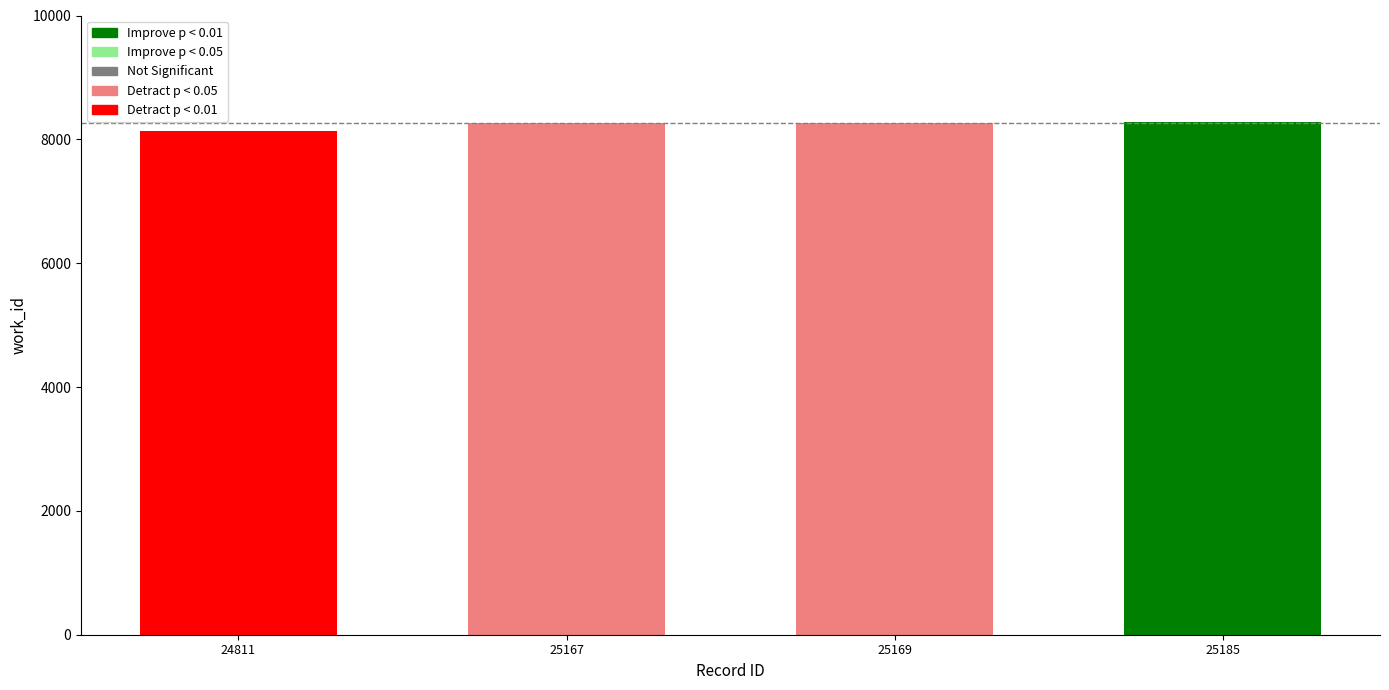

What is the ratio of the value at 25167 to the value at 24811?

1.0